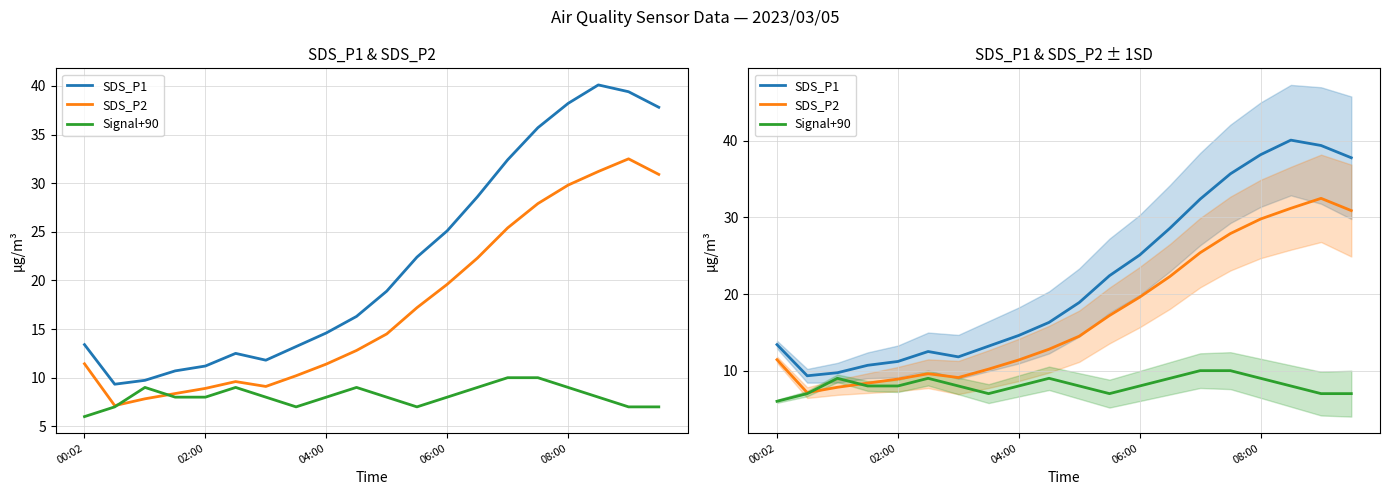

At 00:02, list the series in order from largest to smallest.

SDS_P1, SDS_P2, Signal+90